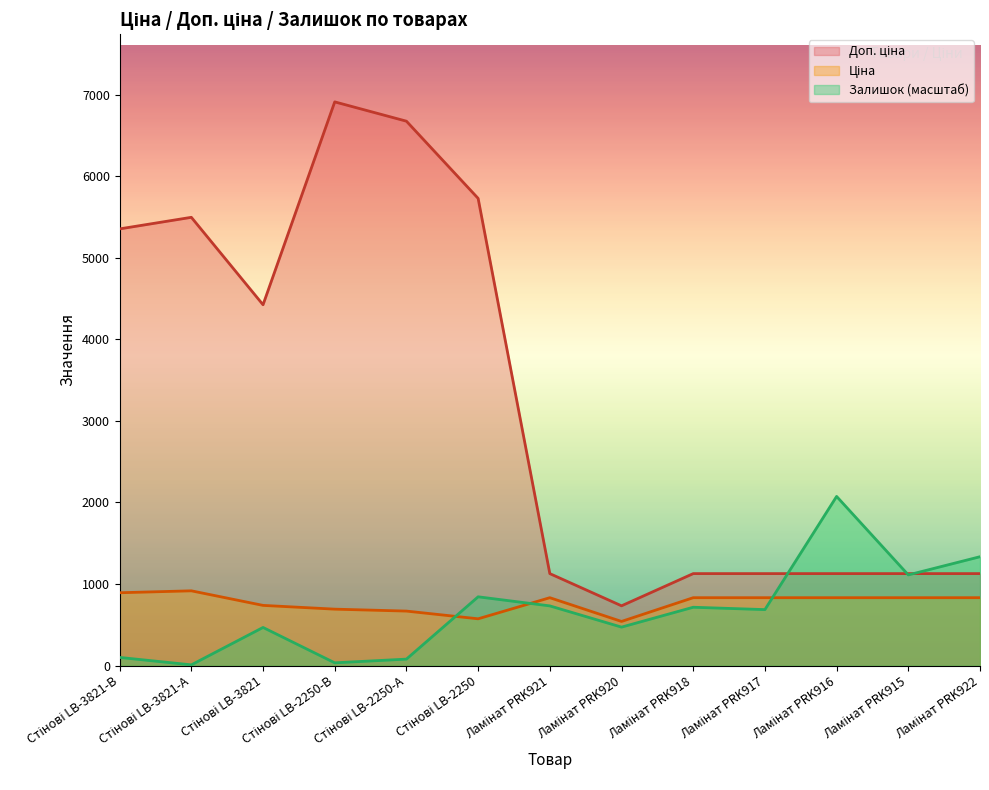

How many lines are shown in the chart?

3